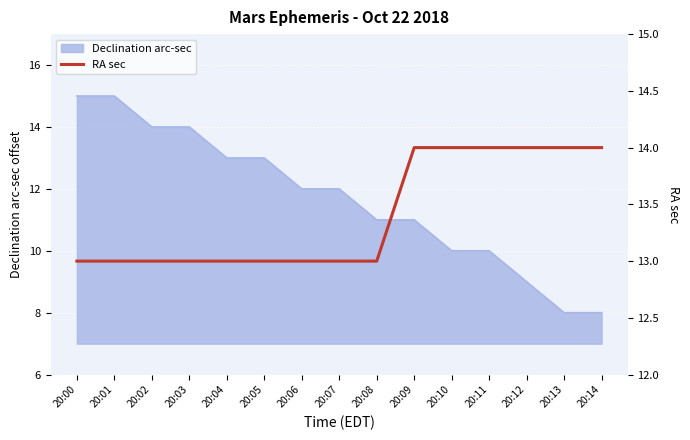

The chart shows a value of 13 at 20:01. True or false?

True